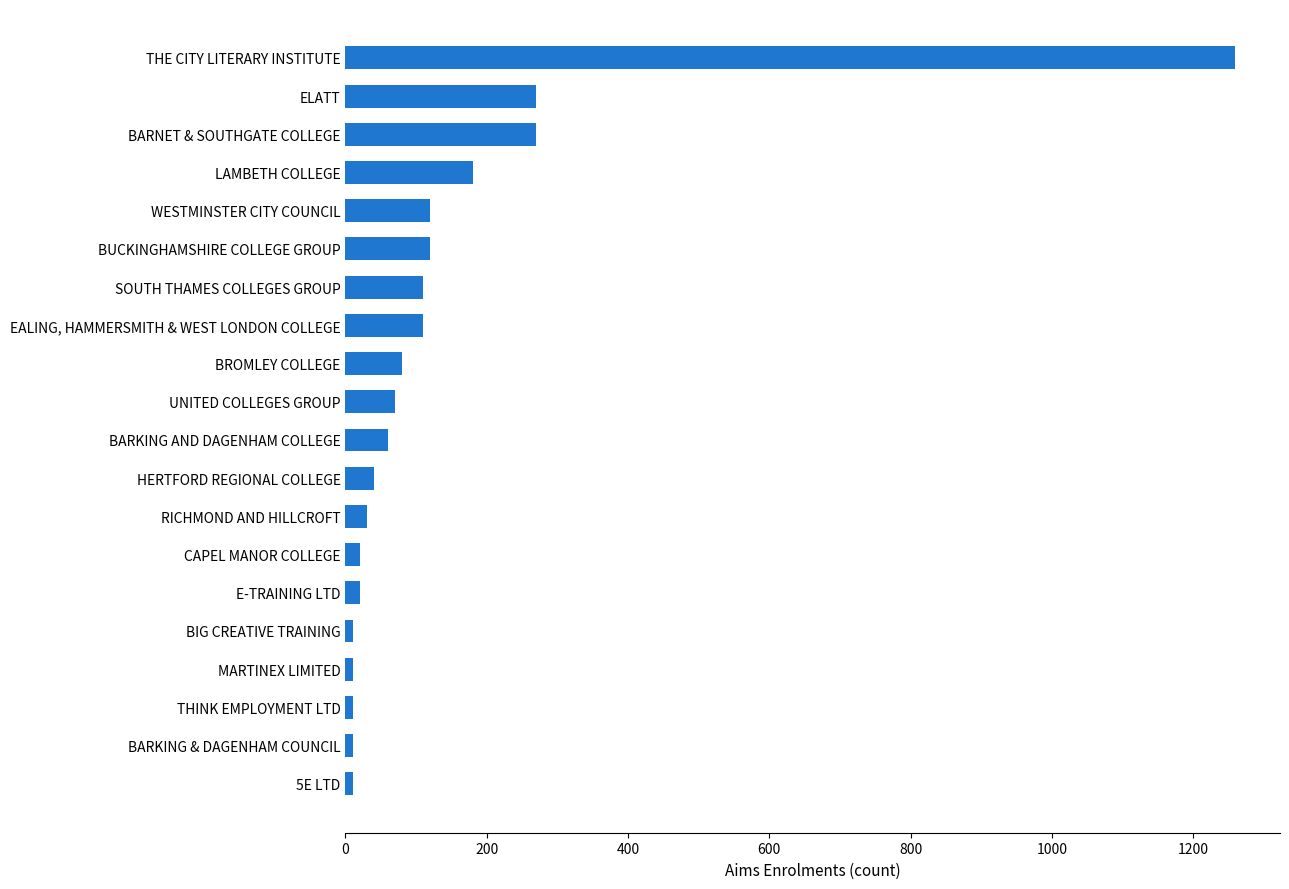

Between THE CITY LITERARY INSTITUTE and 5E LTD, which is larger?

THE CITY LITERARY INSTITUTE